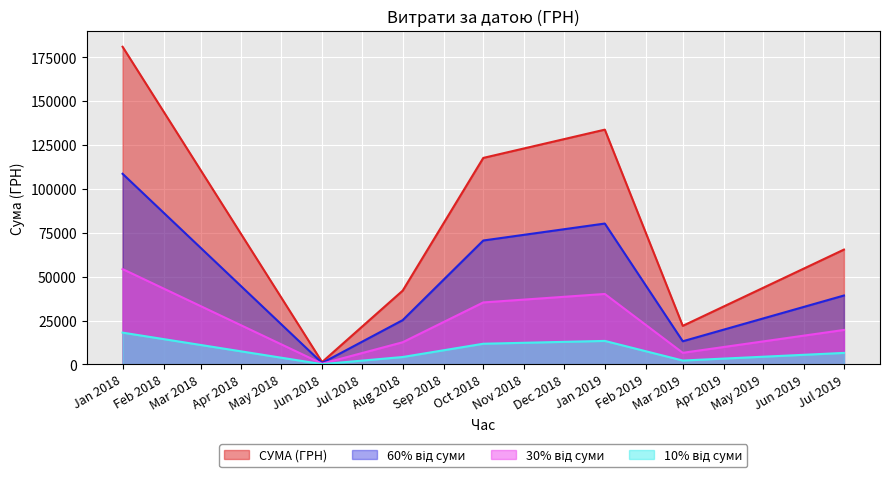

At which category does the chart reach its minimum across all series?

Jun 2018